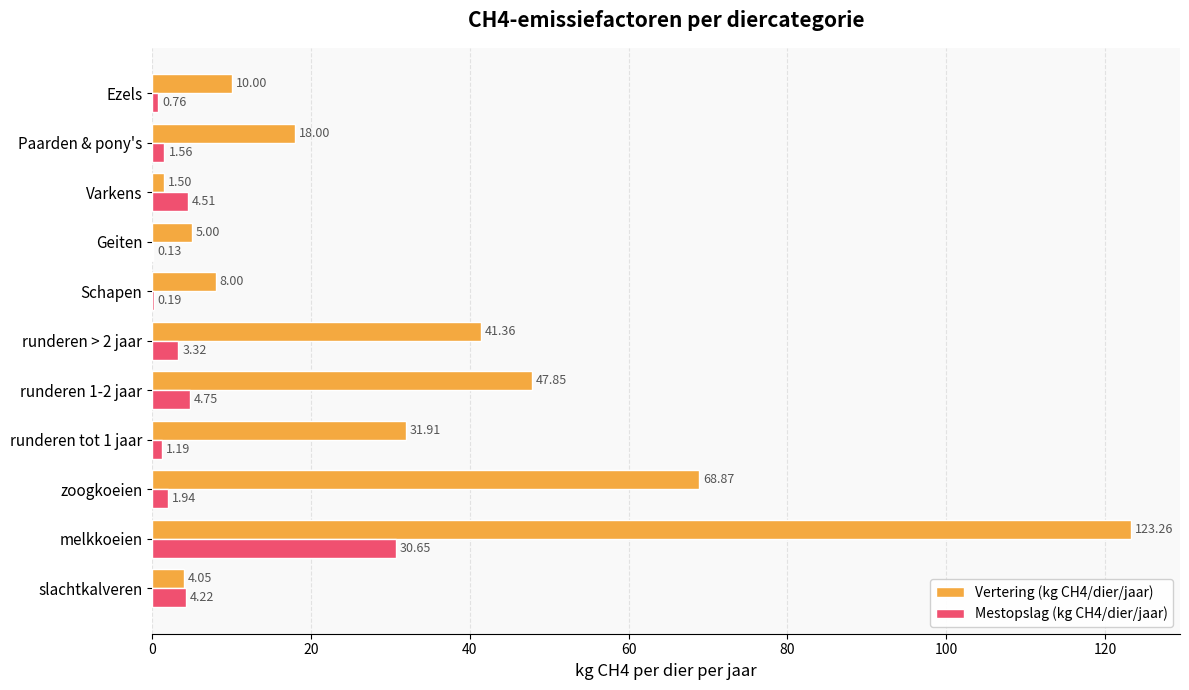

Which series changed the most between Varkens and Ezels?

Vertering (kg CH4/dier/jaar)